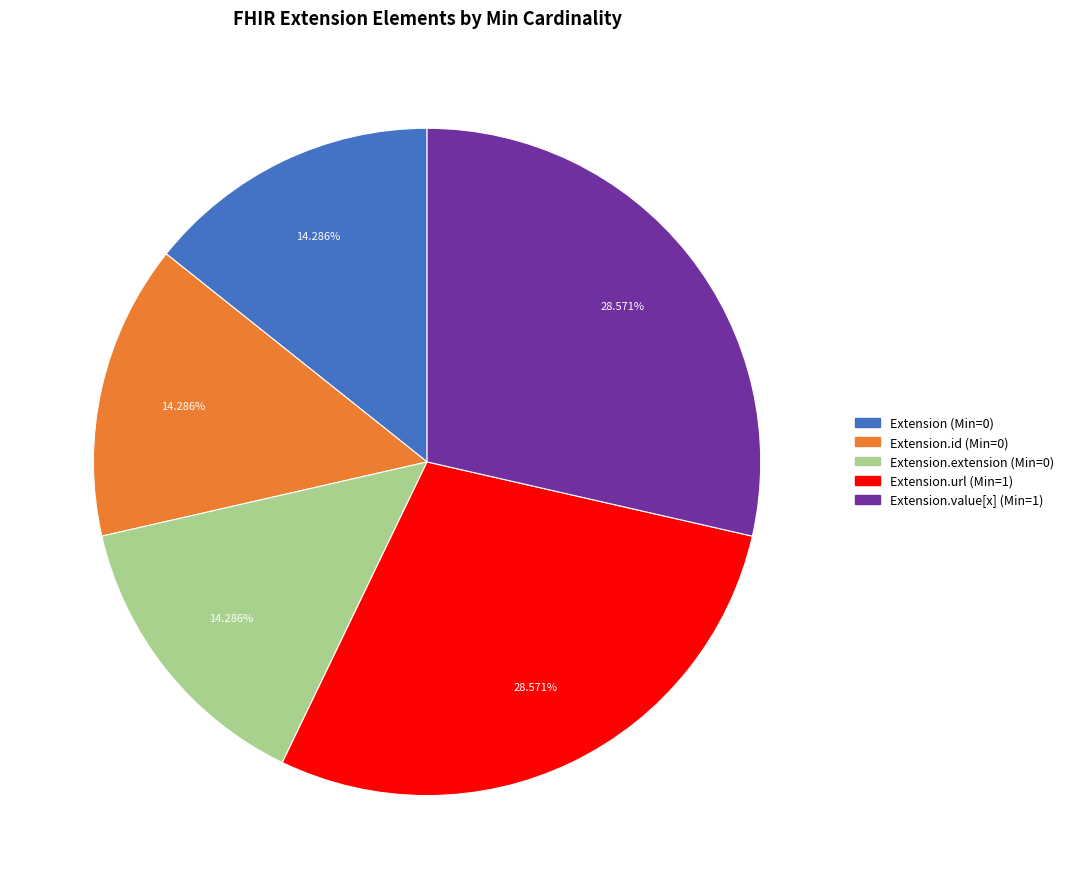

Is there any slice that represents more than half of the pie?

No